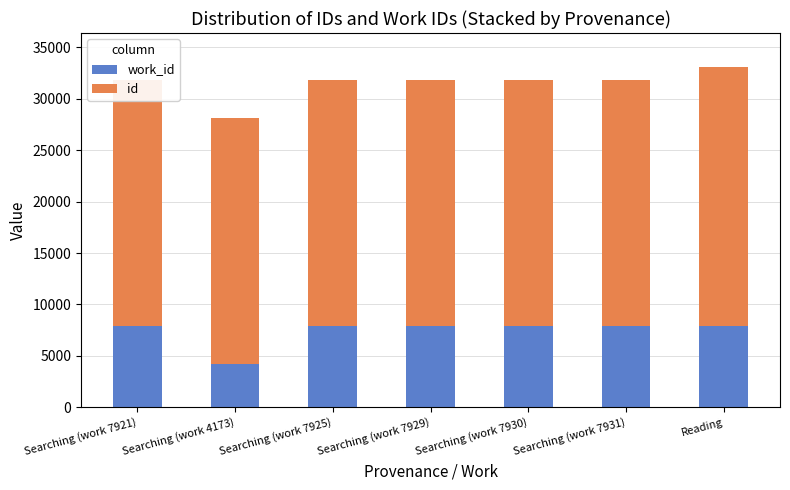

Which series has the widest spread of values?

work_id